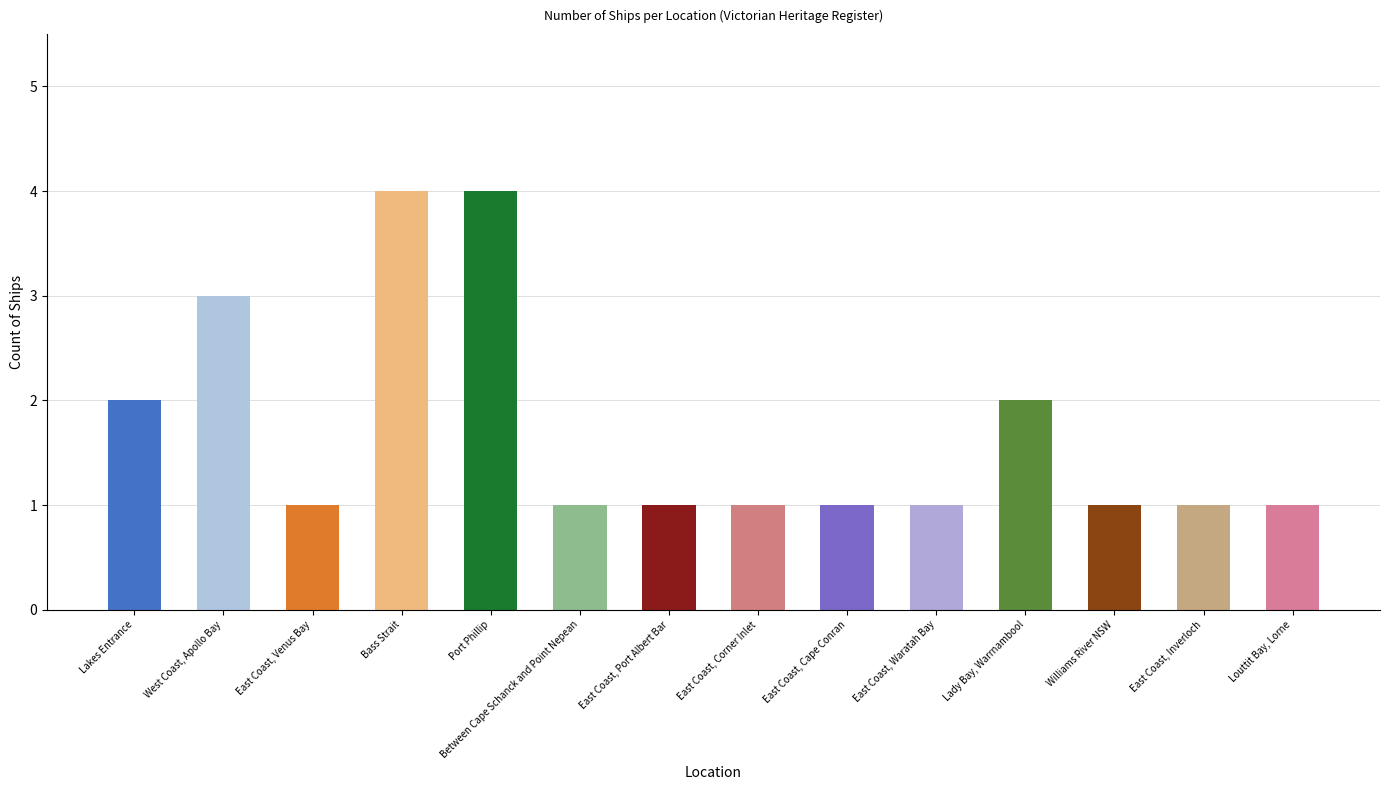

What is the maximum value shown in the chart?

4